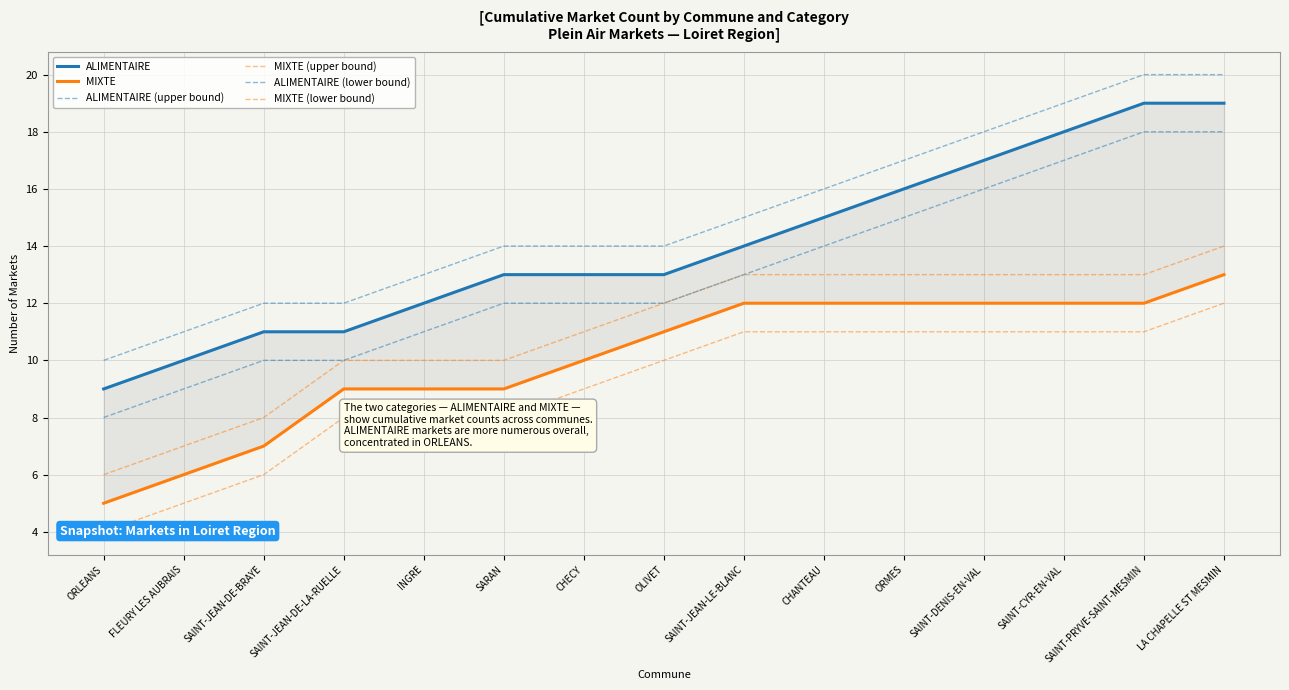

At which label does ALIMENTAIRE reach its minimum?

ORLEANS